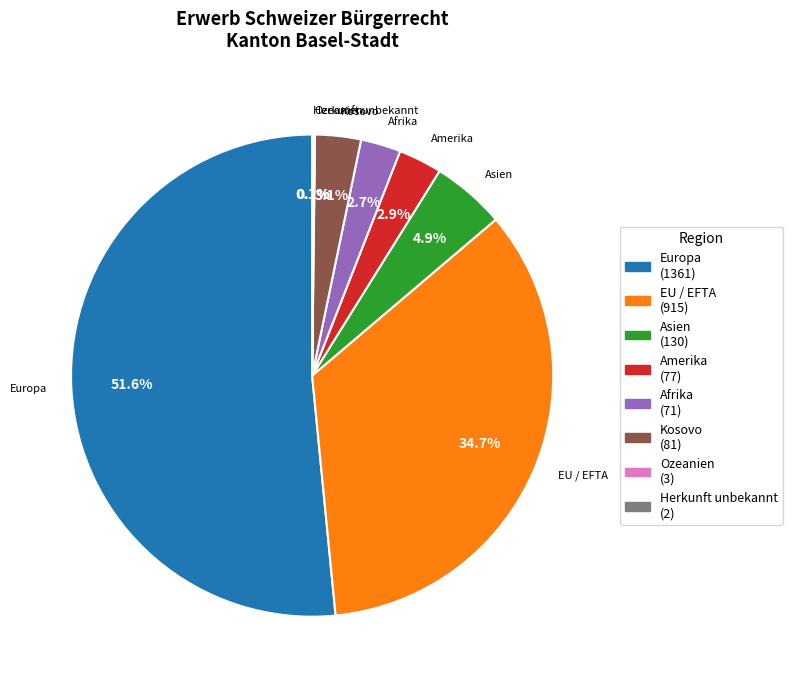

Is Europa the majority of the pie?

Yes